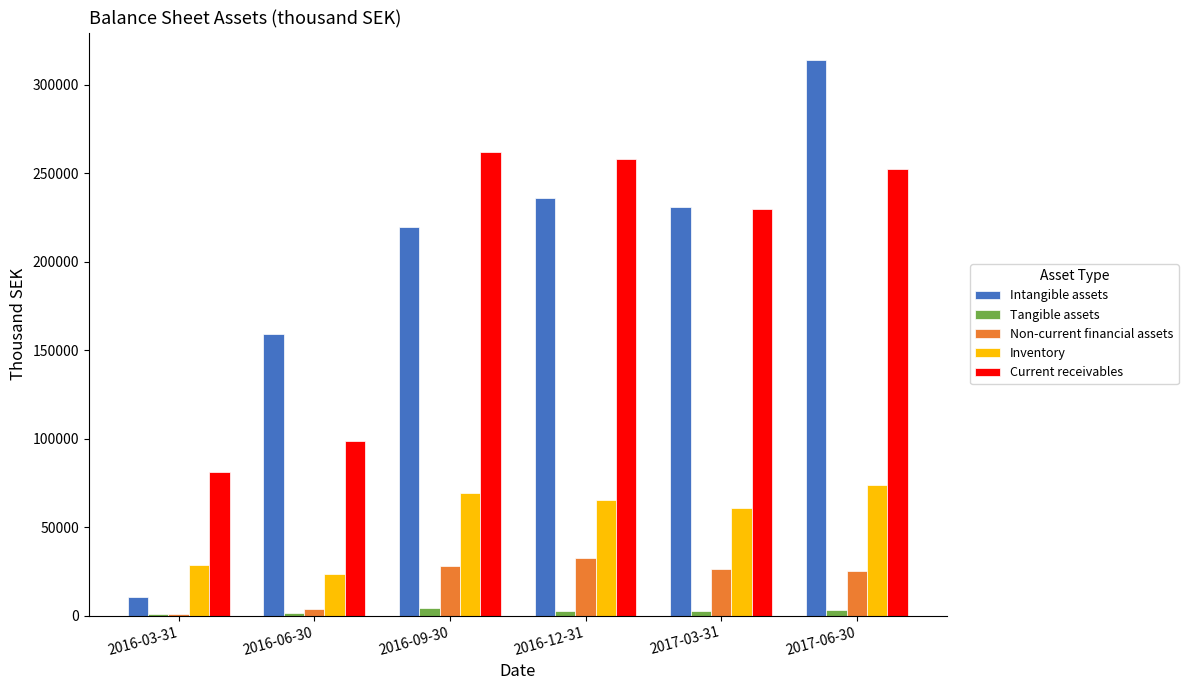

At which category is the sum across all series the highest?

2017-06-30